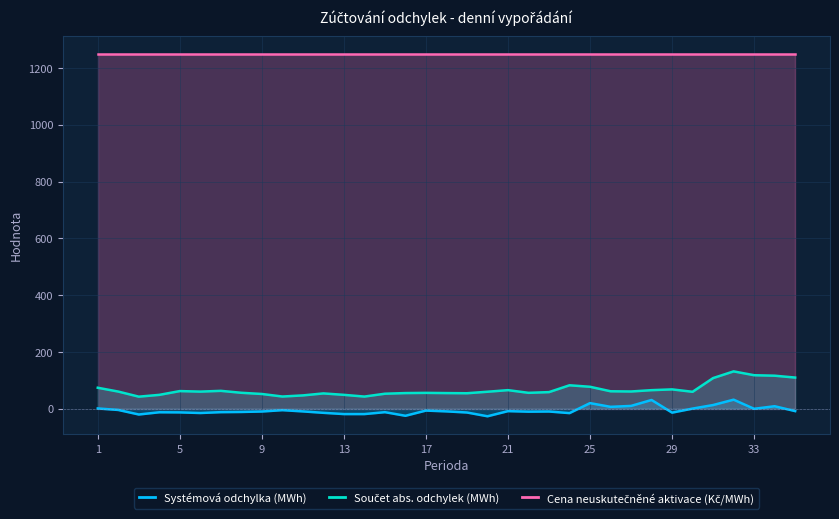

Reading left to right, extract all data points from this chart.

Systémová odchylka (MWh): 1.4	-3.9	-19.9	-12.0	-12.4	-14.6	-11.6	-10.9	-9.4	-4.6	-9.0	-14.0	-18.4	-18.4	-11.7	-24.4	-6.1	-8.9	-12.9	-26.1	-8.0	-9.9	-9.4	-15.0	20.2	7.1	10.3	31.2	-13.3	0.9	13.4	32.3	0.2	9.2	-7.9
Součet abs. odchylek (MWh): 74.3	60.8	42.9	49.3	62.6	60.7	63.4	56.6	52.4	43.4	47.3	54.4	49.3	43.2	53.3	55.6	56.3	55.5	55.0	60.3	65.9	56.4	58.9	83.0	77.7	61.9	61.2	65.8	68.5	60.1	108.3	131.9	118.4	116.7	110.2
Cena neuskutečněné aktivace (Kč/MWh): 1249.0	1249.0	1249.0	1249.0	1249.0	1249.0	1249.0	1249.0	1249.0	1249.0	1249.0	1249.0	1249.0	1249.0	1249.0	1249.0	1249.0	1249.0	1249.0	1249.0	1249.0	1249.0	1249.0	1249.0	1249.0	1249.0	1249.0	1249.0	1249.0	1249.0	1249.0	1249.0	1249.0	1249.0	1249.0